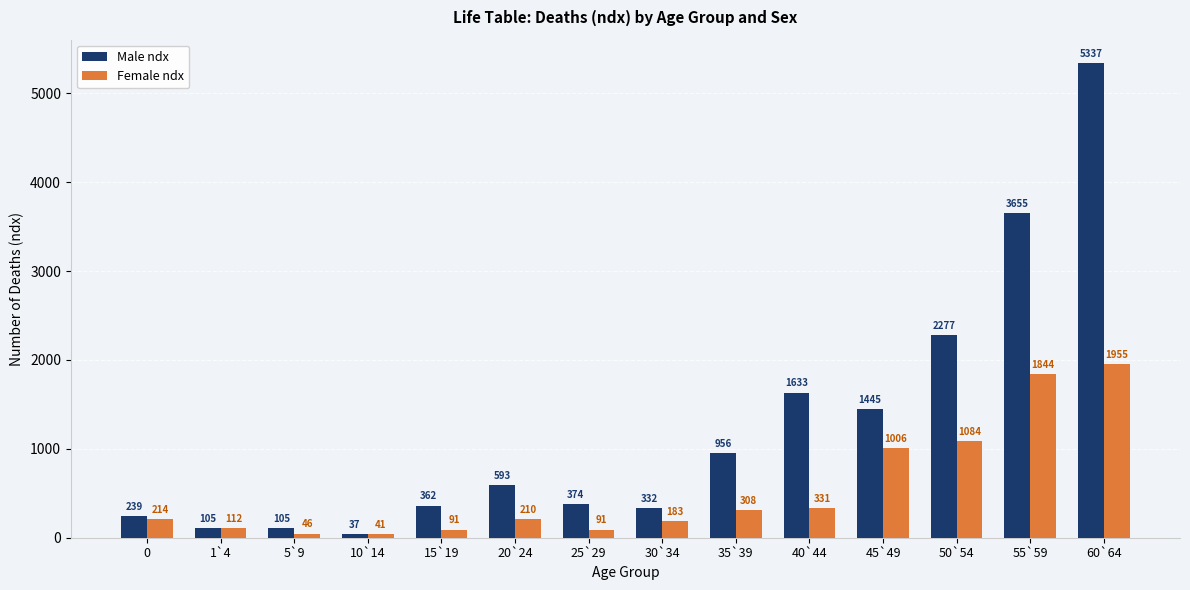

What is the spread (max minus min) of values at 50`54?

1193